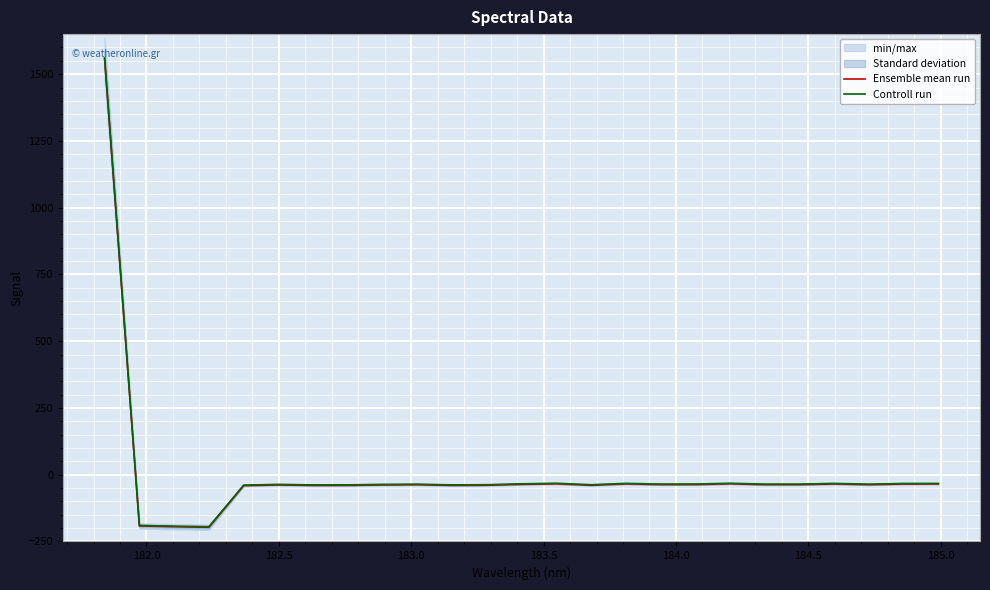

Reading left to right, extract all data points from this chart.

Ensemble mean run: 1558.7	-191.9	-194.8	-196.8	-41.0	-38.3	-40.2	-40.0	-38.2	-37.5	-40.2	-39.4	-36.1	-34.1	-39.6	-34.5	-37.1	-37.0	-34.0	-37.3	-37.2	-34.6	-37.5	-34.8	-34.6
Controll run: 1560.7	-189.9	-192.8	-194.8	-39.0	-36.3	-38.2	-38.0	-36.2	-35.5	-38.2	-37.4	-34.1	-32.1	-37.6	-32.5	-35.1	-35.0	-32.0	-35.3	-35.2	-32.6	-35.5	-32.8	-32.6